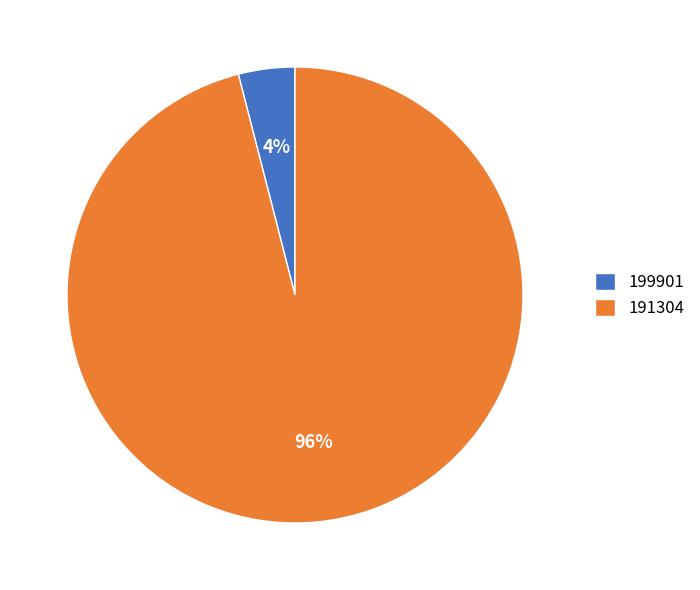

Between 199901 and 191304, which is larger?

191304